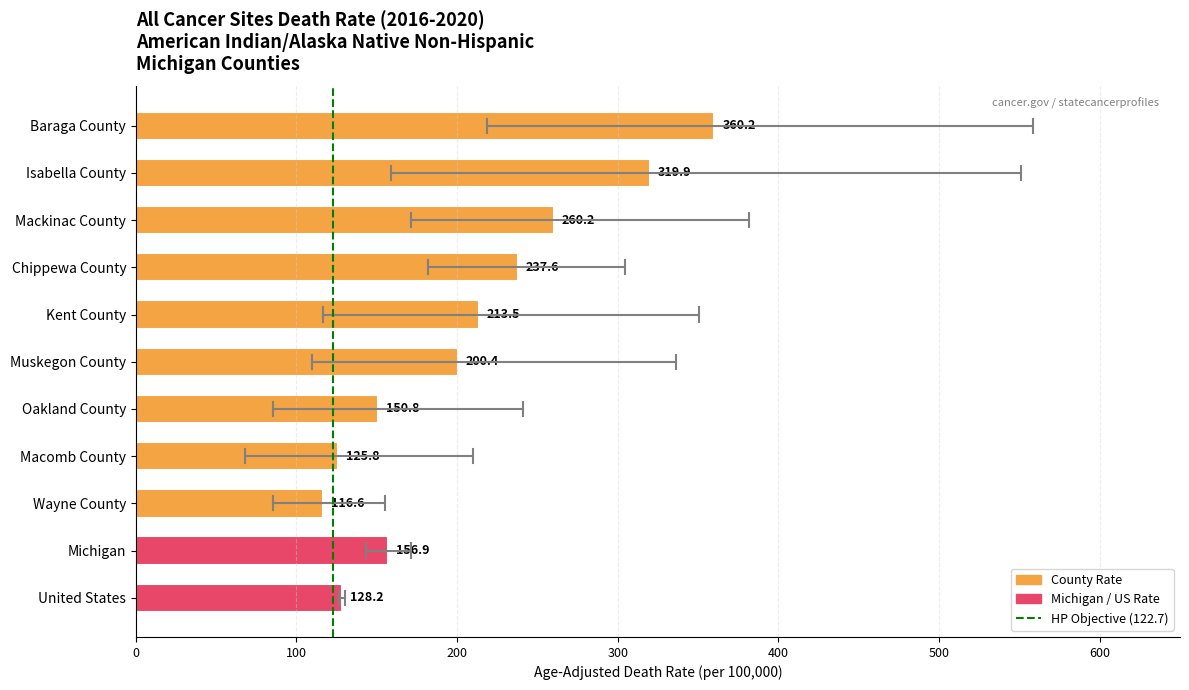

What is the difference between the maximum and minimum values?

243.6